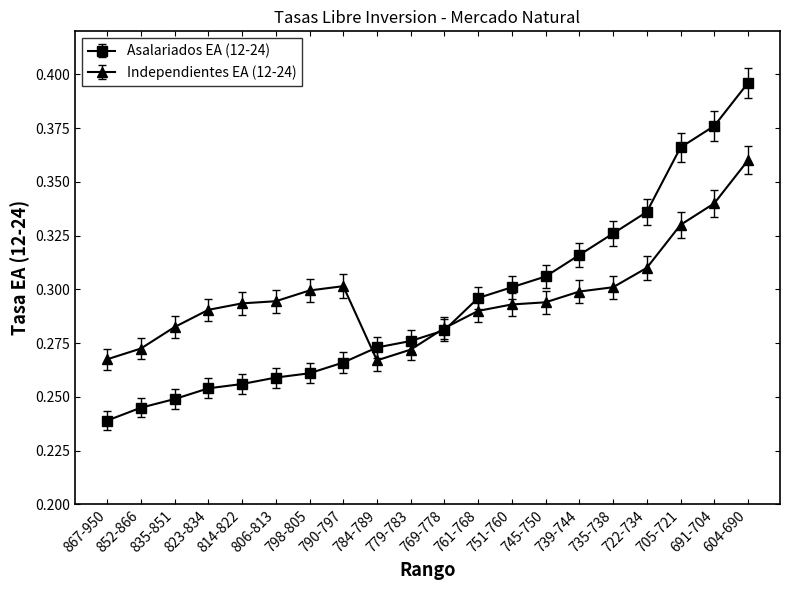

List the series in order of their peak value, highest first.

Asalariados EA (12-24), Independientes EA (12-24)